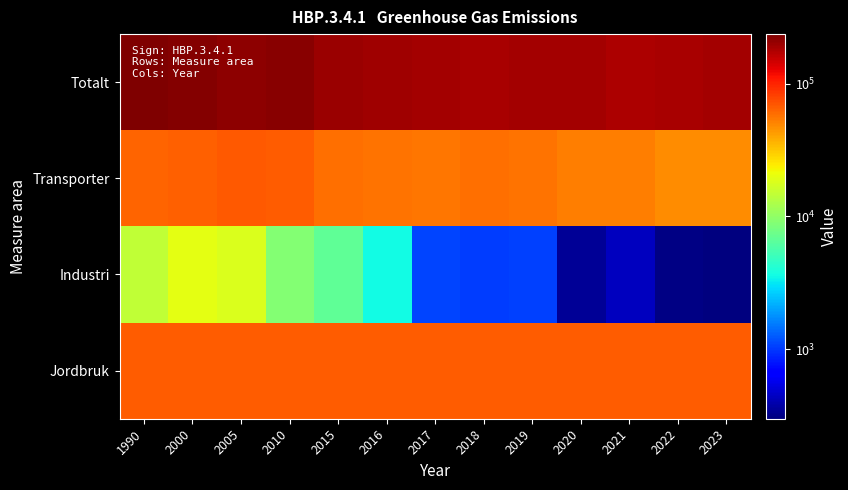

Reading left to right, transcribe all the data shown in this chart.

Totalt: 1990=236414.9	2000=227902.6	2005=216163.4	2010=219059.3	2015=198060.2	2016=196467.8	2017=189828.2	2018=186120.4	2019=189739.9	2020=188137.3	2021=179218.9	2022=183720.6	2023=187000.3
Transporter: 1990=62641.4	2000=65184.8	2005=69316.2	2010=65958.9	2015=58954.4	2016=57447.6	2017=55941.6	2018=58154.8	2019=57355.7	2020=53372.3	2021=52937.2	2022=48056.6	2023=47595.7
Industri: 1990=14557.8	2000=19410.6	2005=18184.4	2010=8971.4	2015=6778.6	2016=3589.6	2017=1093.1	2018=1038.0	2019=1067.2	2020=343.1	2021=434.3	2022=315.2	2023=299.7
Jordbruk: 1990=66069.7	2000=66069.7	2005=66069.7	2010=66069.7	2015=66069.7	2016=66069.7	2017=66069.7	2018=66069.7	2019=66069.7	2020=66069.7	2021=66069.7	2022=66069.7	2023=66069.7